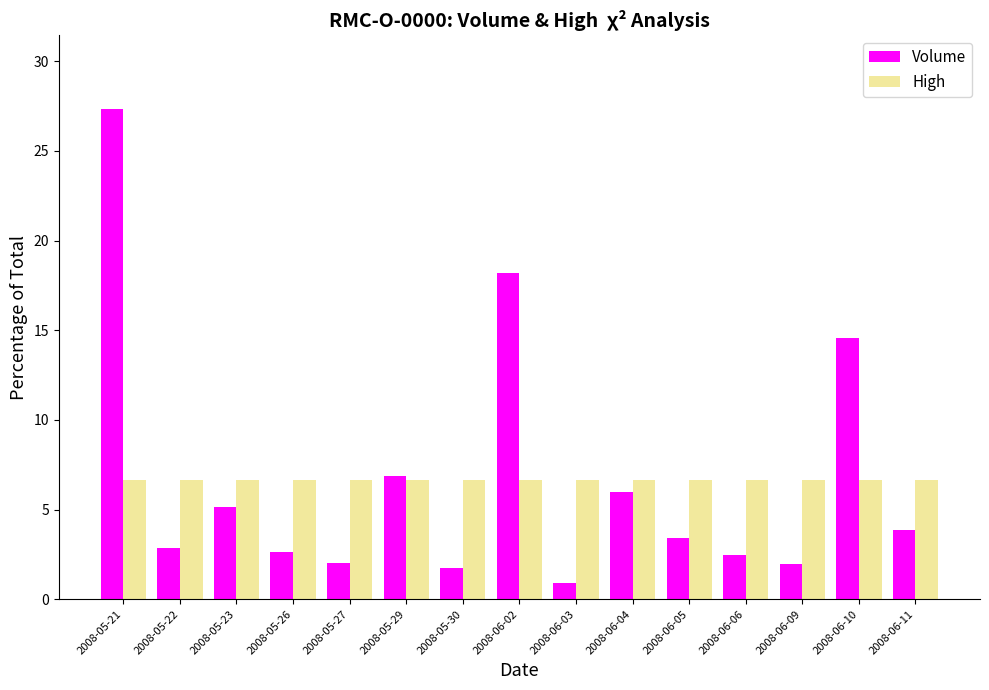

List the series in order of their peak value, highest first.

Volume, High